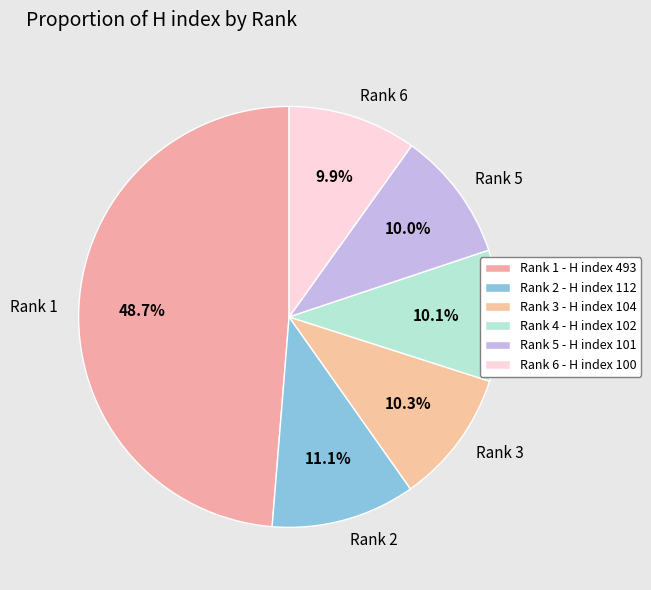

Count the number of slices in the pie.

6